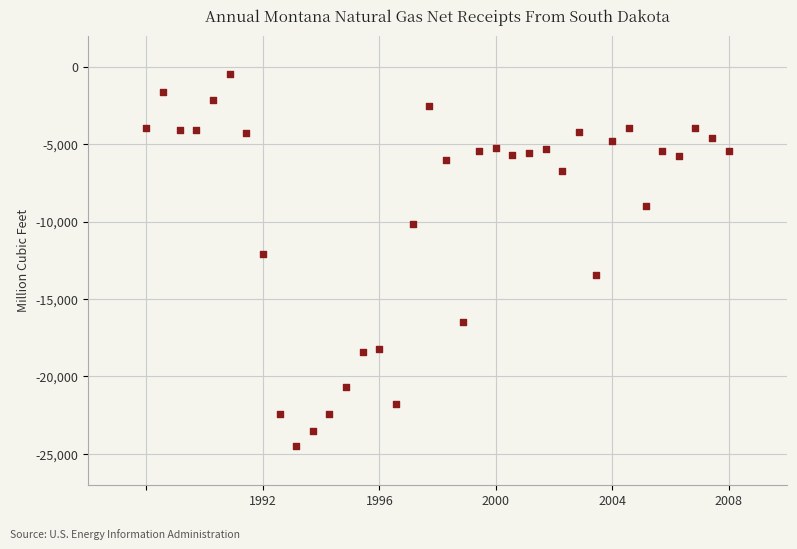

What Y value in the scatter plot is closest to -12500?

-12064.8